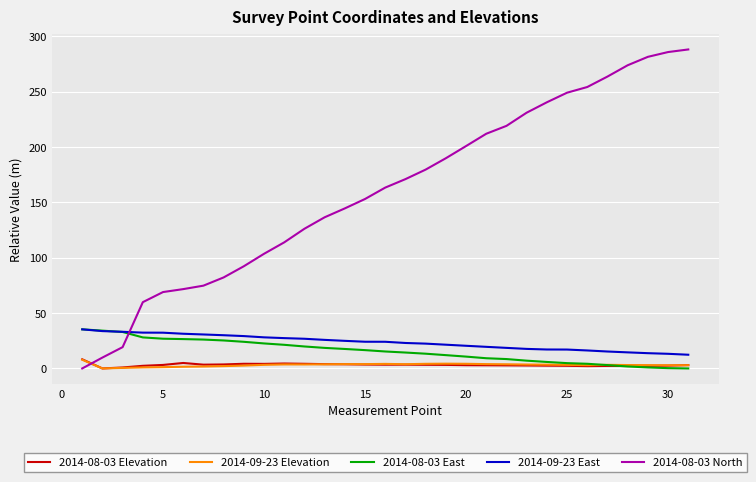

What is the highest value of the 2014-09-23 Elevation series?

7.9